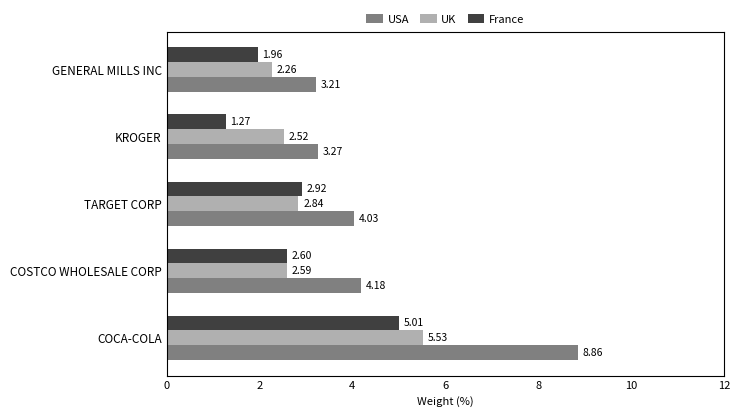

Rank the categories by France value from lowest to highest.

KROGER, GENERAL MILLS INC, COSTCO WHOLESALE CORP, TARGET CORP, COCA-COLA